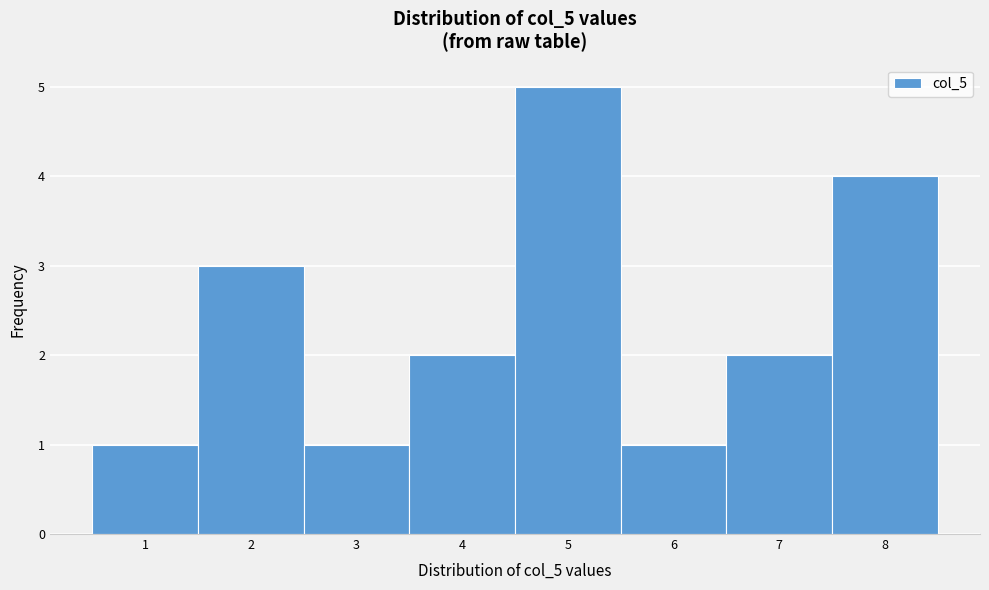

Reading right to left, what are all the values shown in this chart?

8=4	7=2	6=1	5=5	4=2	3=1	2=3	1=1